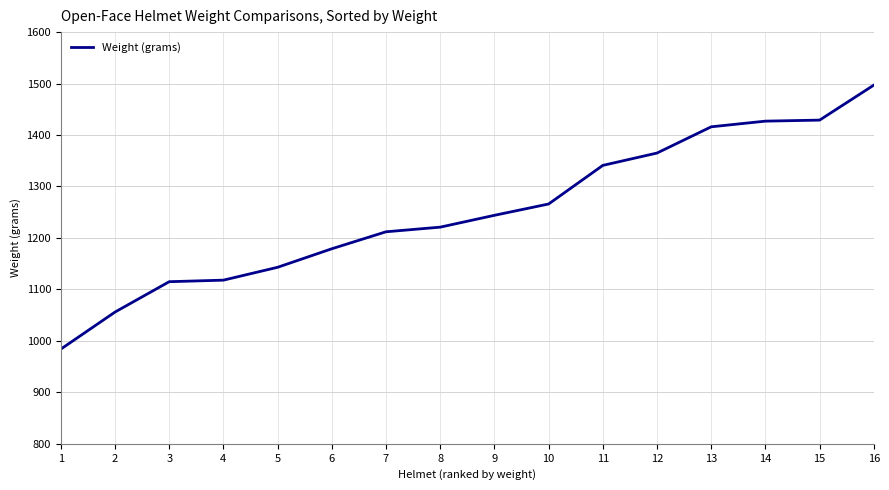

What is the difference between the maximum and minimum values?

513